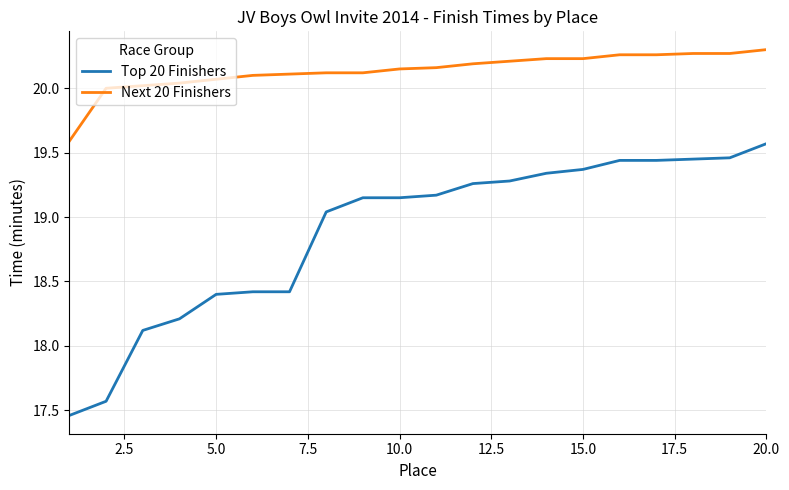

Count the number of categories in the chart.

20